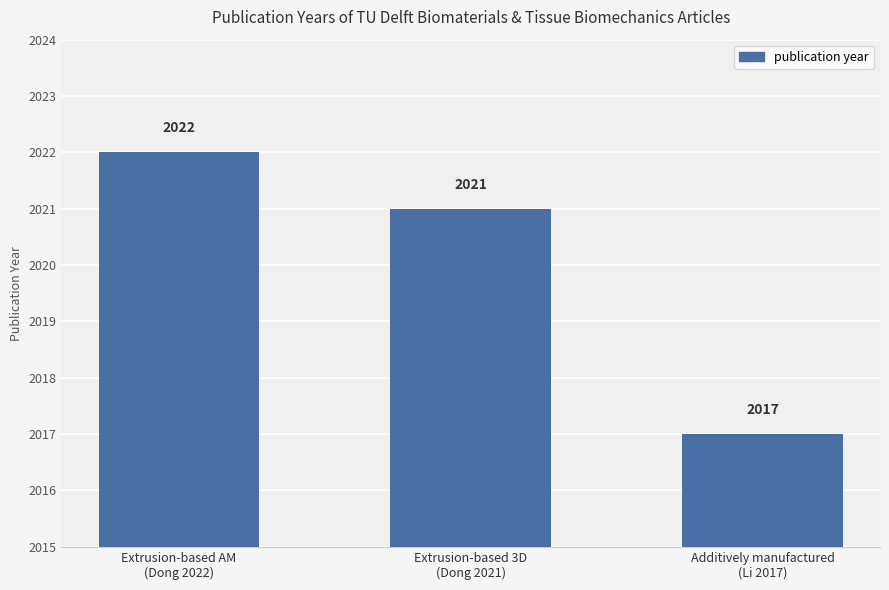

The value at Extrusion-based 3D
(Dong 2021) is 2021. True or false?

True